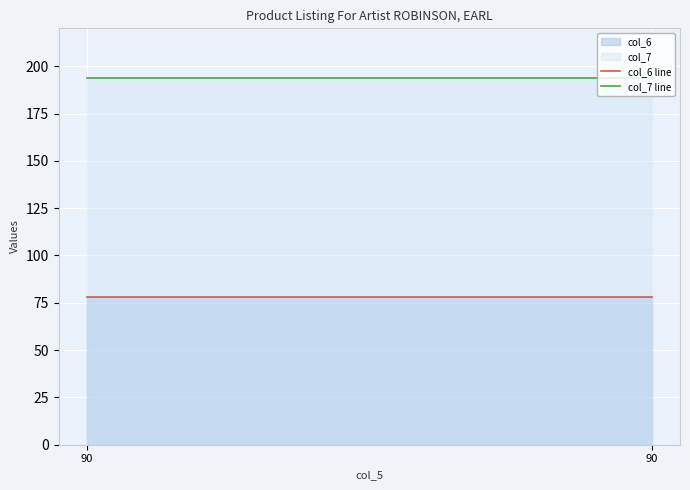

Which series has the largest total across all categories?

col_7